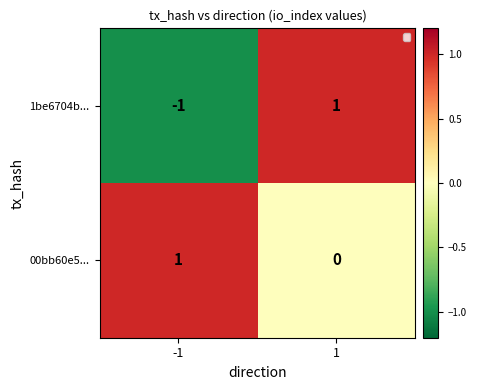

At which category is the sum across all series the highest?

1